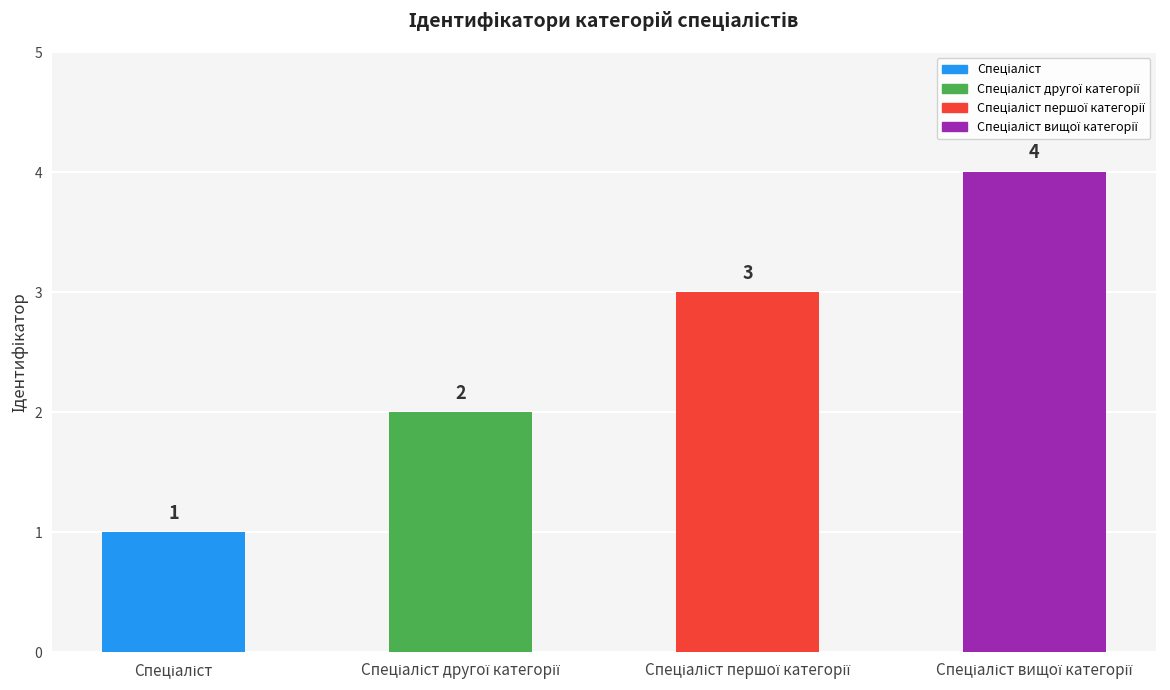

What is the difference between the maximum and minimum values?

3